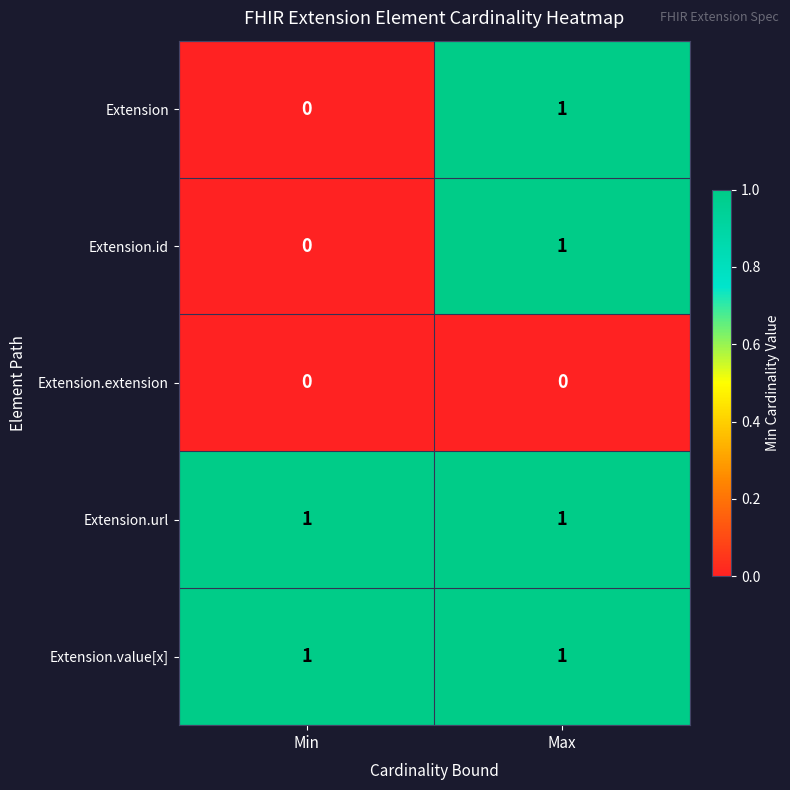

Is it true that Extension.extension equals 0 at Min?

True